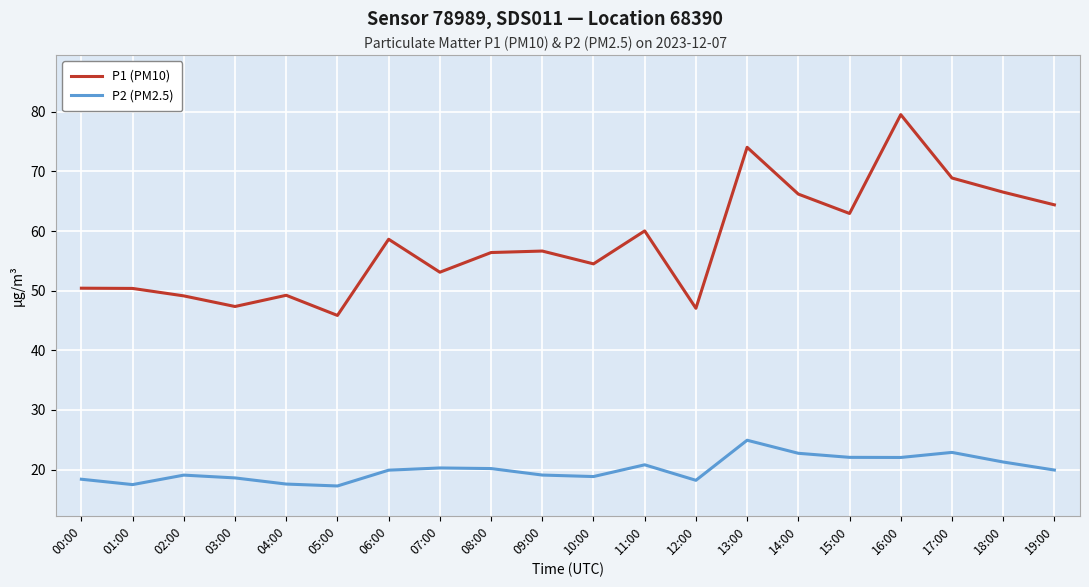

What position from the right is 16:00?

4